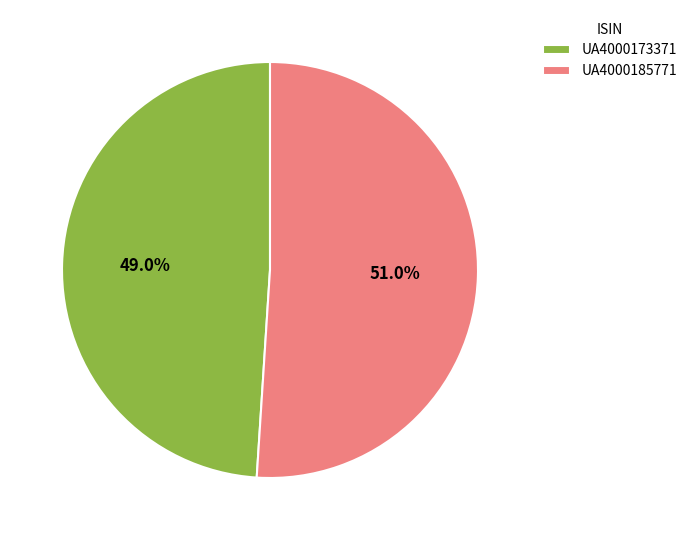

To the nearest percent, what is the average slice percentage?

50%